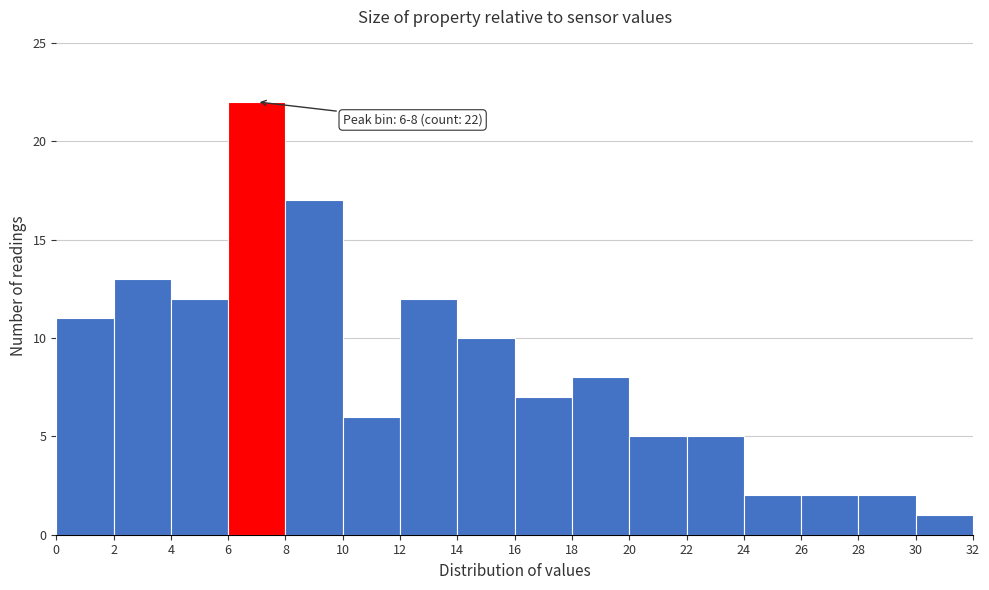

Over which range of the x-axis is the bar tallest?

6 to 8